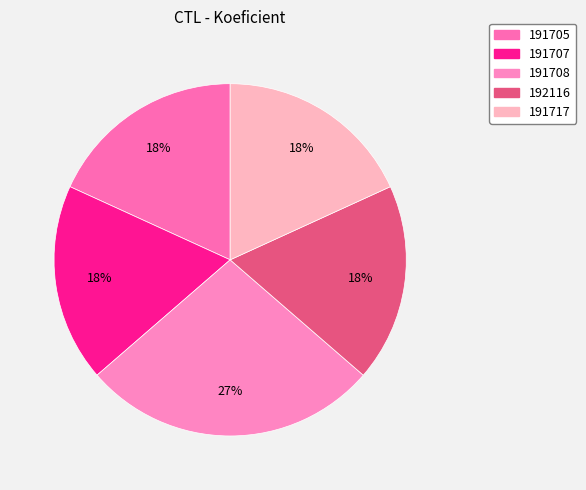

Rank the categories by value from lowest to highest.

191705, 191707, 192116, 191717, 191708